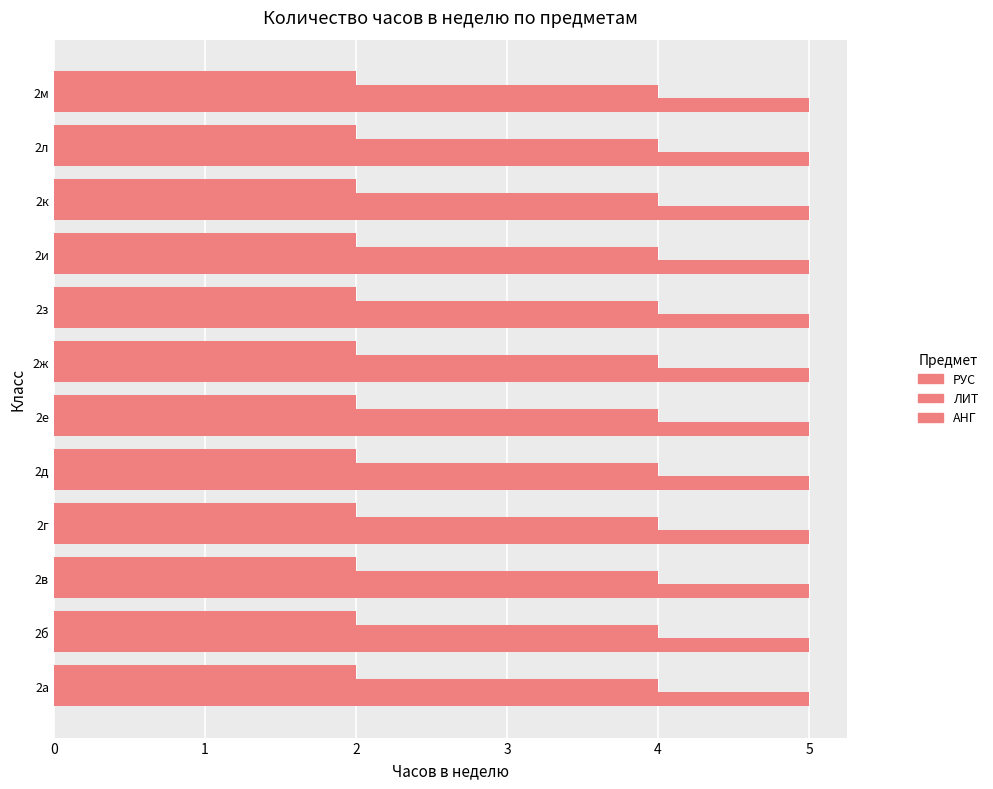

At which label is ЛИТ closest to 4?

2а